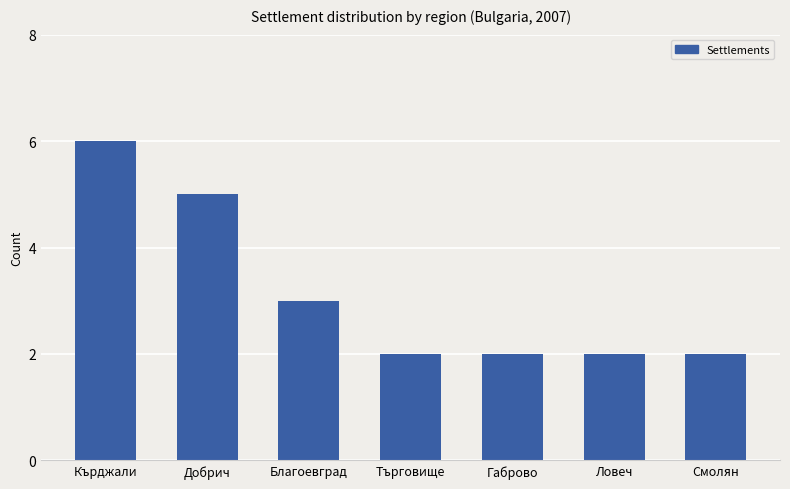

The value at Габрово is 1. True or false?

False